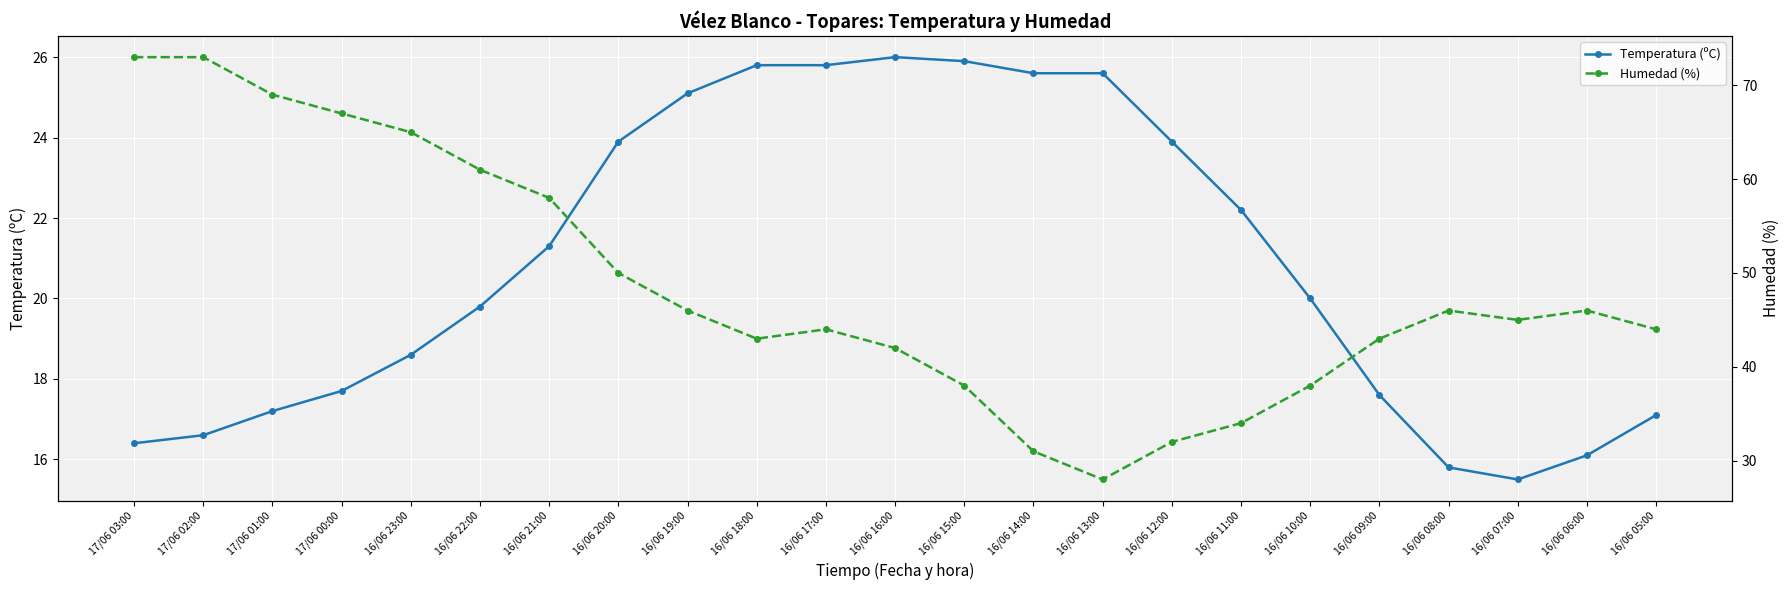

Which series has the widest spread of values?

Humedad (%)